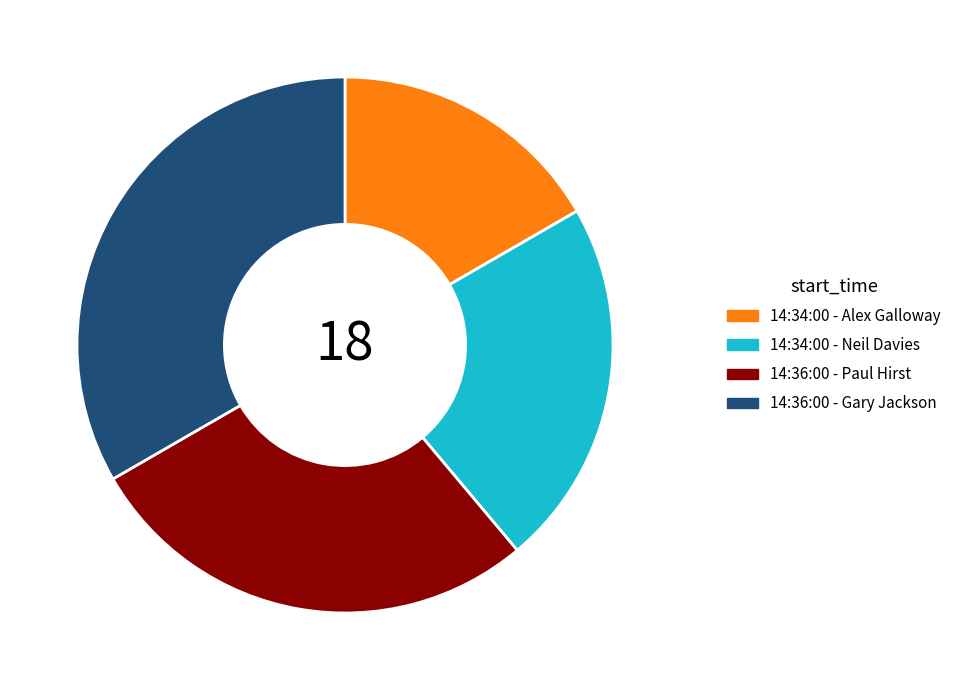

Which slice is the largest?

14:36:00 - Gary Jackson